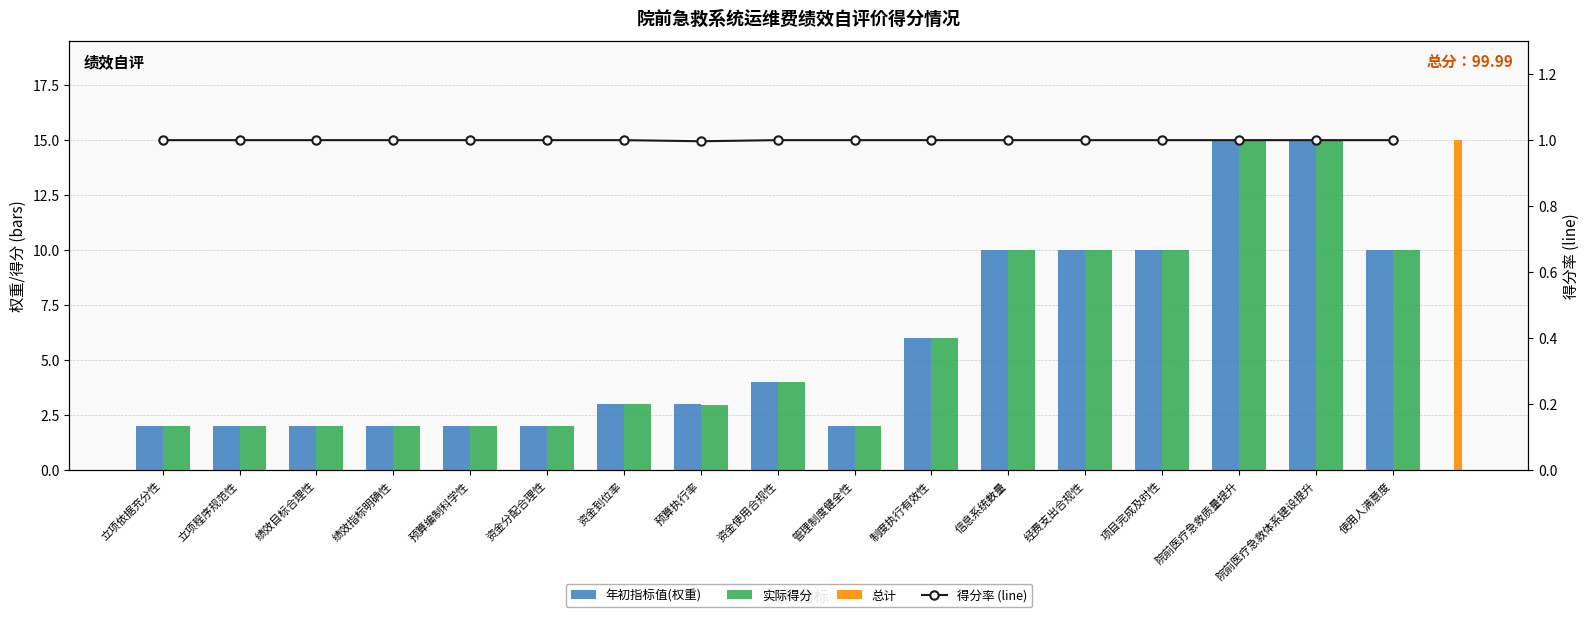

At which label is 实际得分 closest to 8?

制度执行有效性